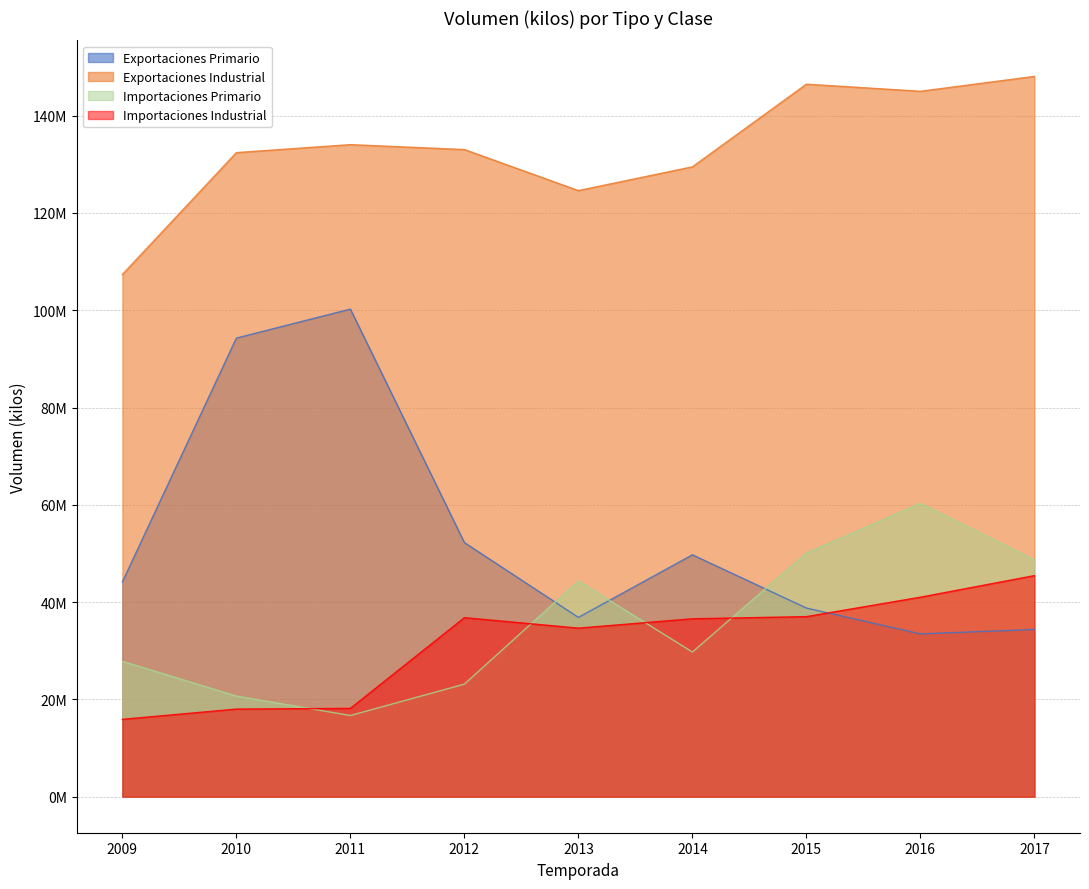

Which category has the lowest value in the Importaciones Primario series?

2011